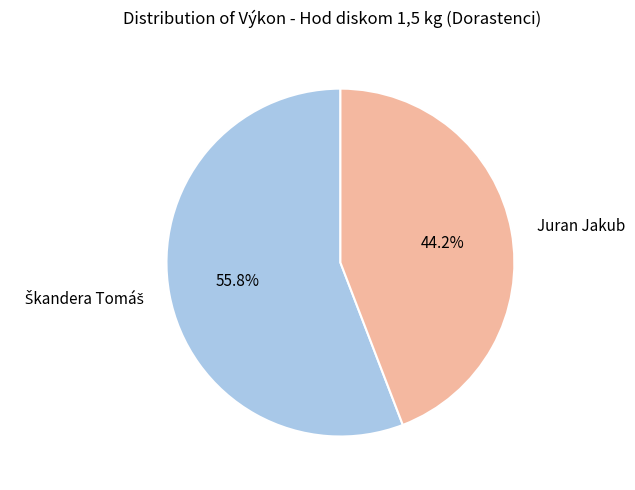

What percentage is the Juran Jakub slice, to the nearest percent?

44%